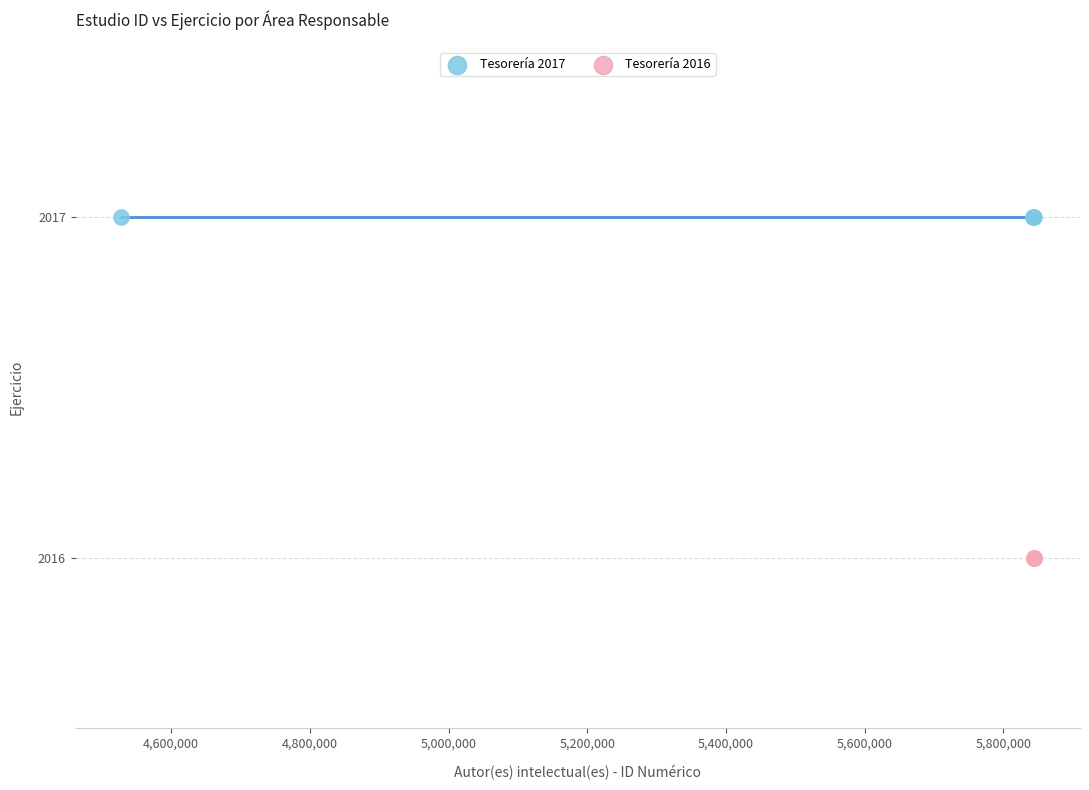

Which series reaches the maximum Y coordinate?

Tesorería 2017